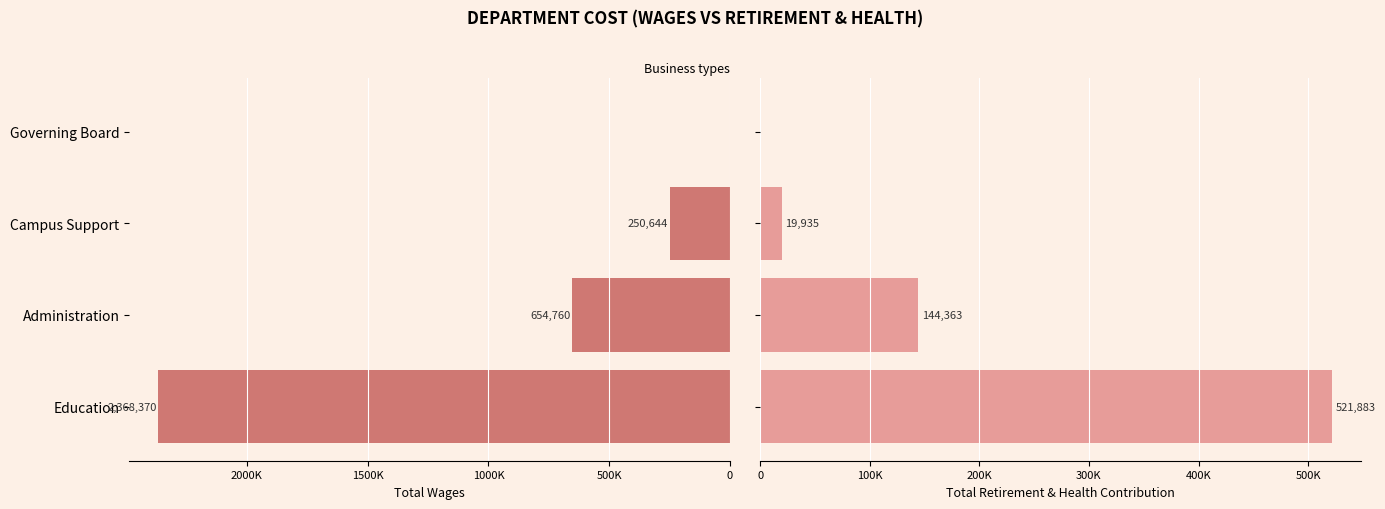

How many categories are shown in the chart?

4